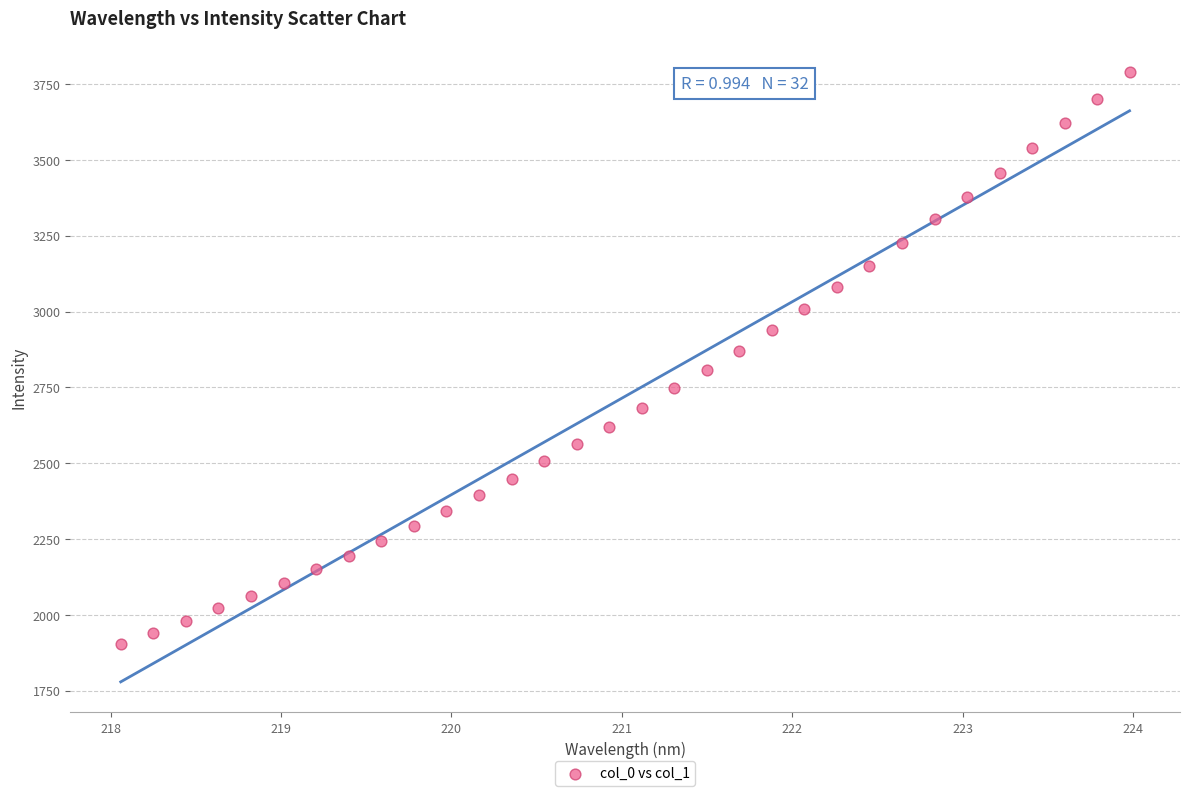

What is the range of X values (max minus min)?

5.9